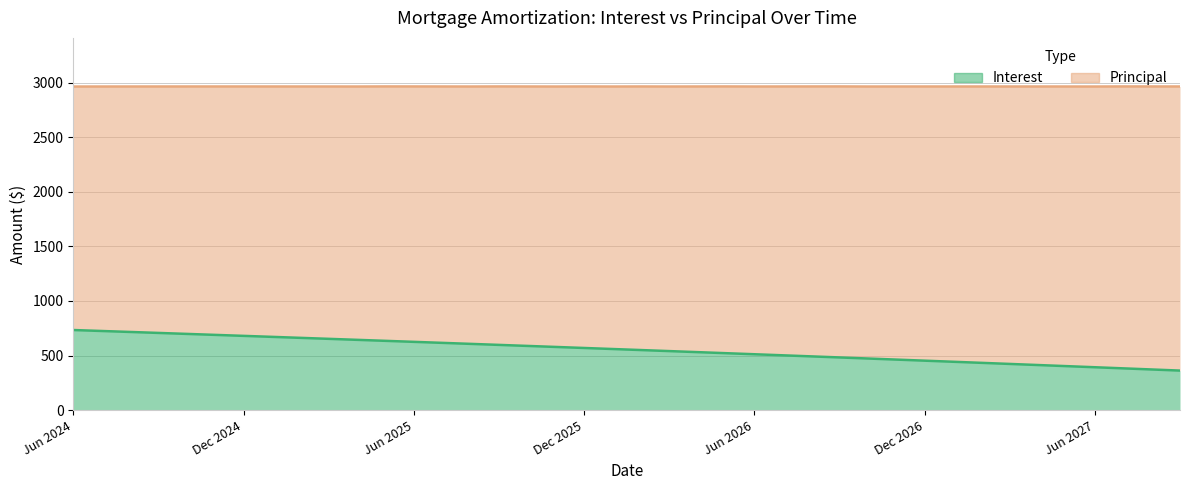

Reading left to right, extract all data points from this chart.

733.9	725.0	716.2	707.3	698.3	689.4	680.4	671.3	662.2	653.1	644.0	634.8	625.6	616.3	607.0	597.7	588.3	578.9	569.5	560.0	550.5	540.9	531.3	521.7	512.0	502.3	492.6	482.8	473.0	463.1	453.2	443.3	433.3	423.3	413.2	403.1	393.0	382.8	372.6	362.3